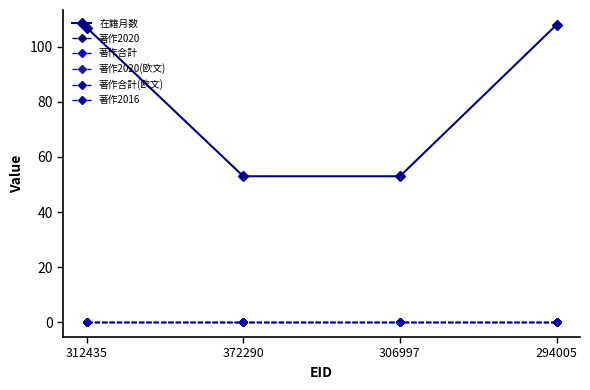

True or false: 著作2020 has more than 2 interior local peaks.

False